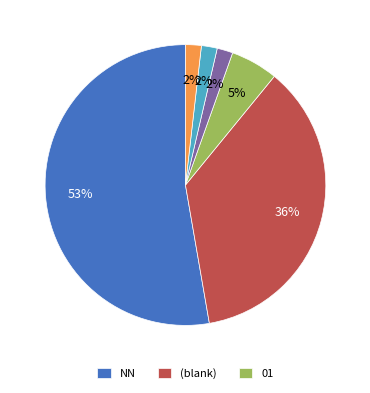

Is there a majority slice in this chart?

Yes